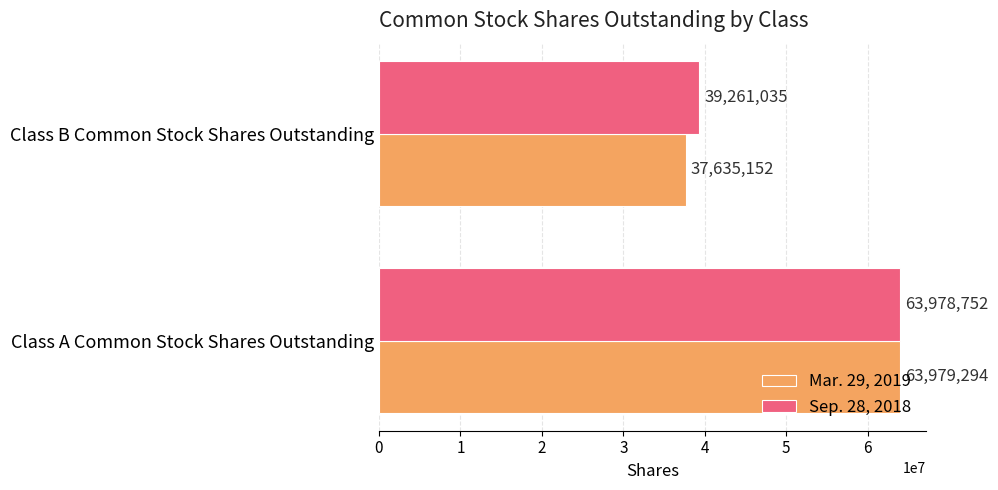

True or false: Sep. 28, 2018 has a value of 63978752 at Class A Common Stock Shares Outstanding.

True